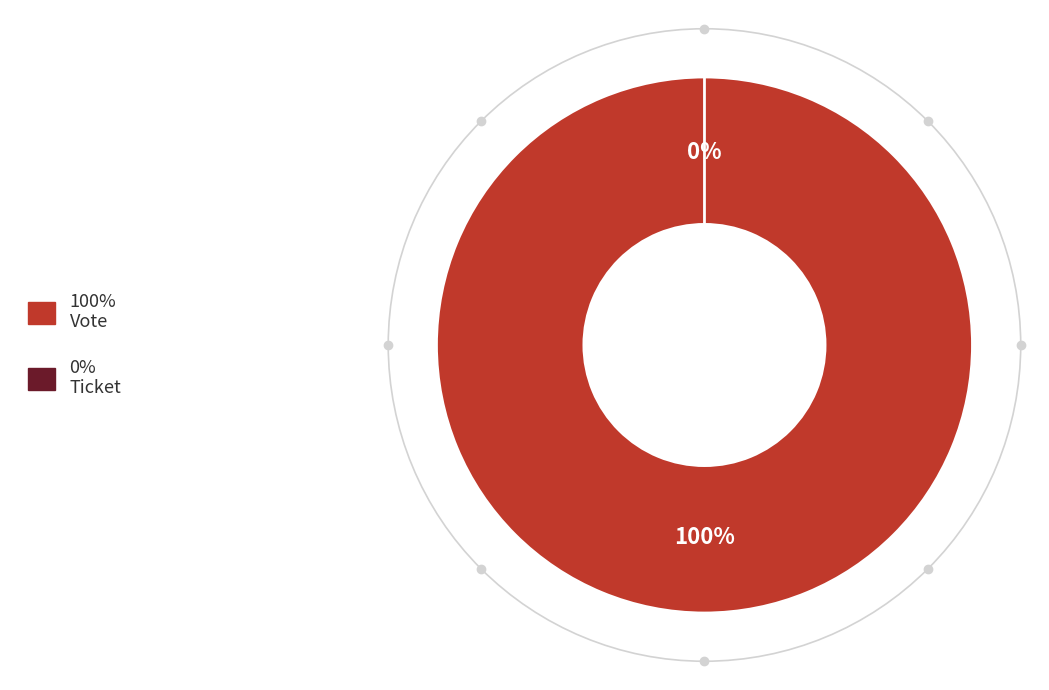

Which has a higher value, Vote or Ticket?

Vote